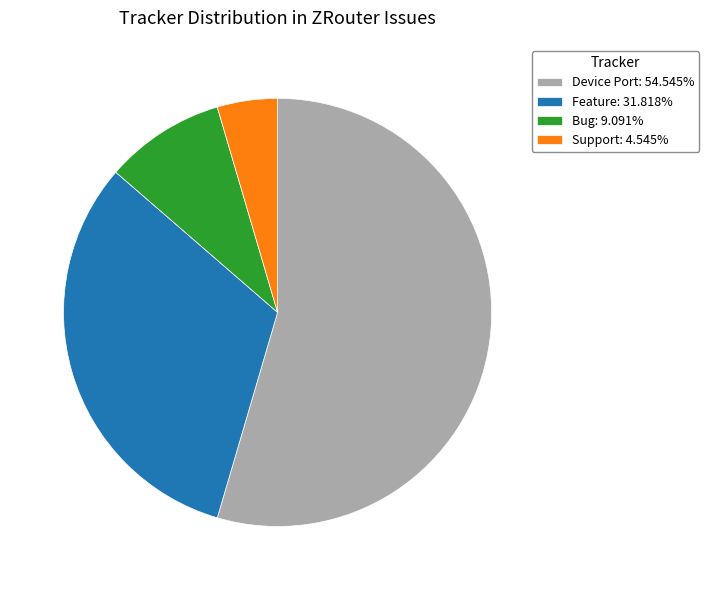

Is the sum of Device Port: 54.545% and Support: 4.545% greater than half?

Yes